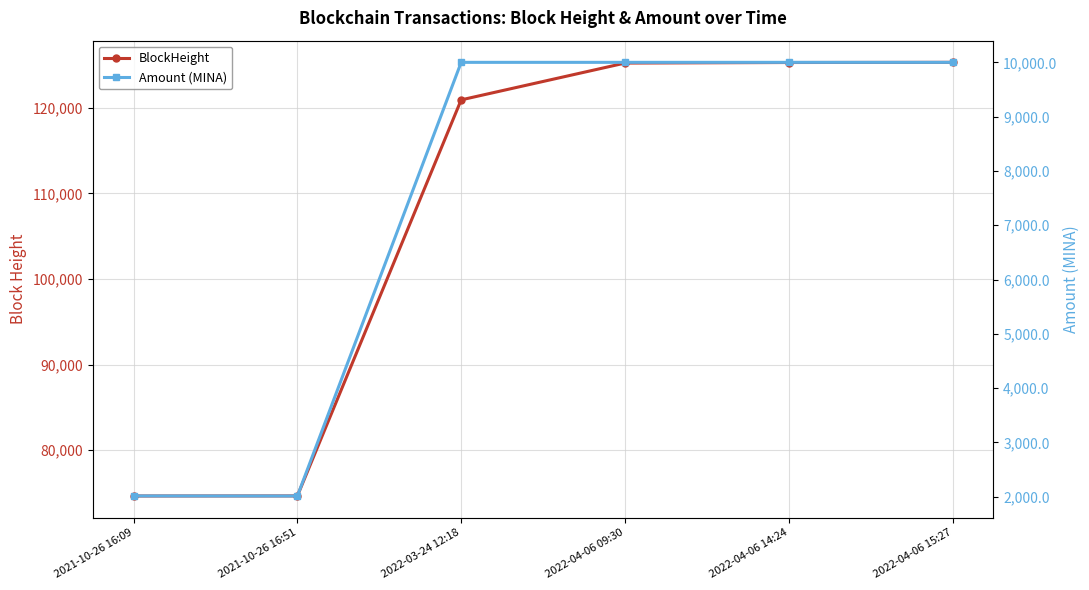

How many values in the BlockHeight series are below 125229?

3